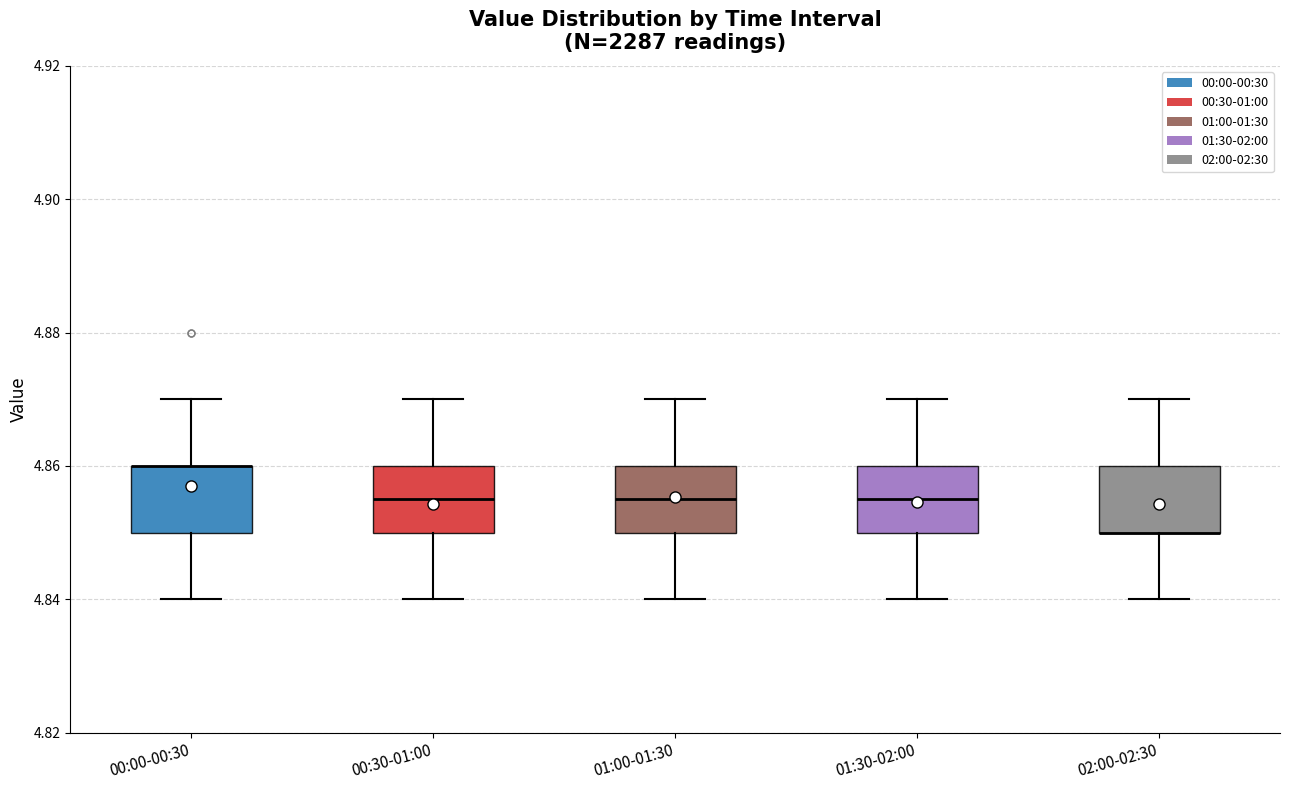

Reading left to right, read every box against the y-axis: the position of its median line, the range the box covers, and the ends of its whiskers. The values are not printed on the chart, so give them approximately, as read against the axis.

00:00-00:30: median 4.860 (drawn on the box's upper edge), box 4.850 to 4.860, whiskers 4.840 to 4.870
00:30-01:00: median 4.856, box 4.850 to 4.860, whiskers 4.840 to 4.870
01:00-01:30: median 4.856, box 4.850 to 4.860, whiskers 4.840 to 4.870
01:30-02:00: median 4.856, box 4.850 to 4.860, whiskers 4.840 to 4.870
02:00-02:30: median 4.850 (drawn on the box's lower edge), box 4.850 to 4.860, whiskers 4.840 to 4.870